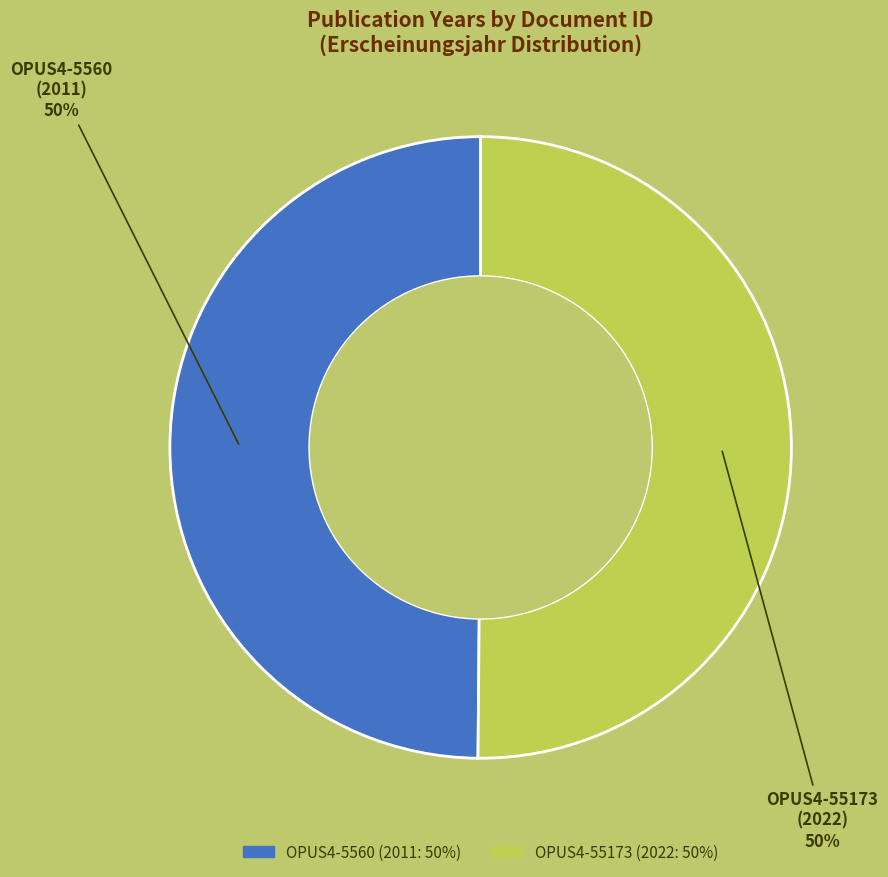

The OPUS4-55173 slice represents 50% of the pie. True or false?

True